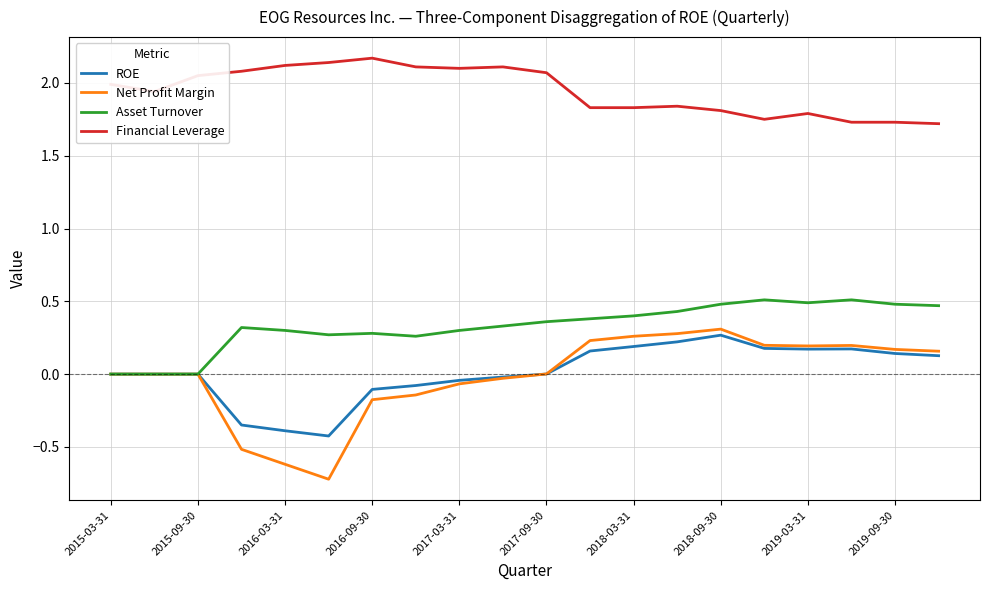

What is the smallest value displayed?

-0.7